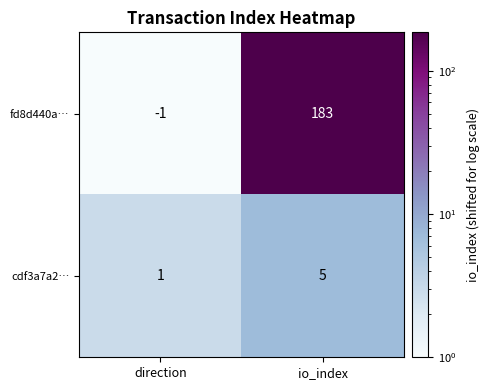

At which category is the sum across all series the highest?

io_index